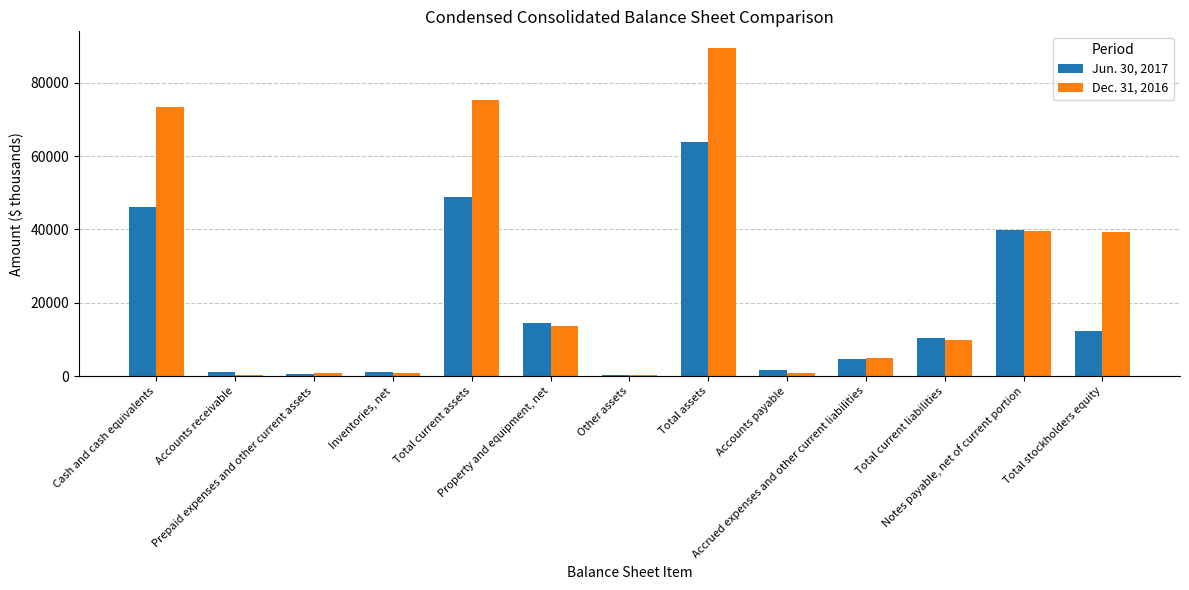

What is the maximum value shown in the chart?

89568